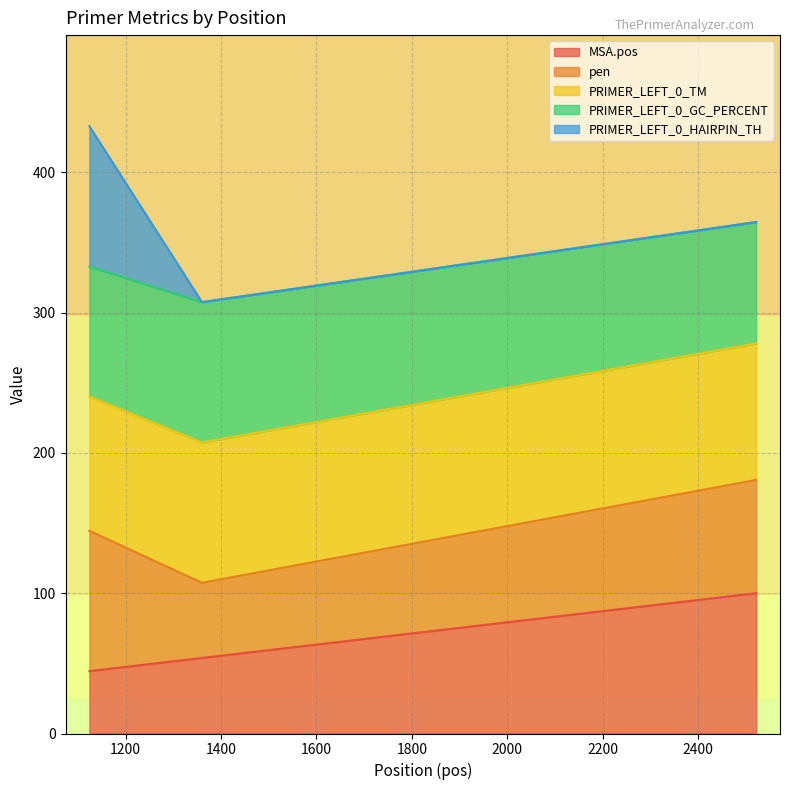

What are all the series names shown in the legend?

MSA.pos, pen, PRIMER_LEFT_0_TM, PRIMER_LEFT_0_GC_PERCENT, PRIMER_LEFT_0_HAIRPIN_TH